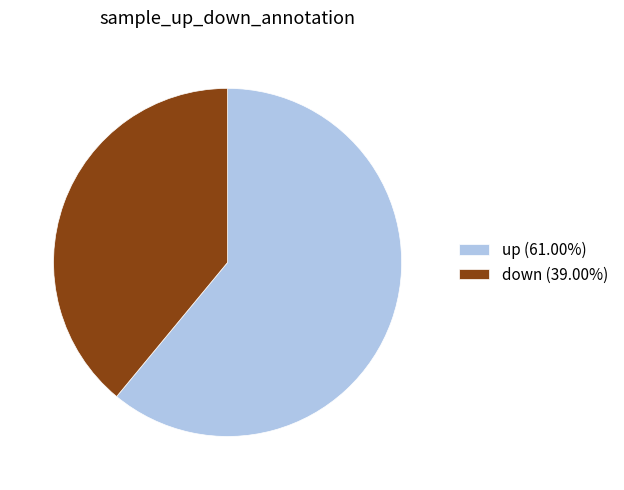

Is the sum of down (39.00%) and up (61.00%) greater than half?

Yes